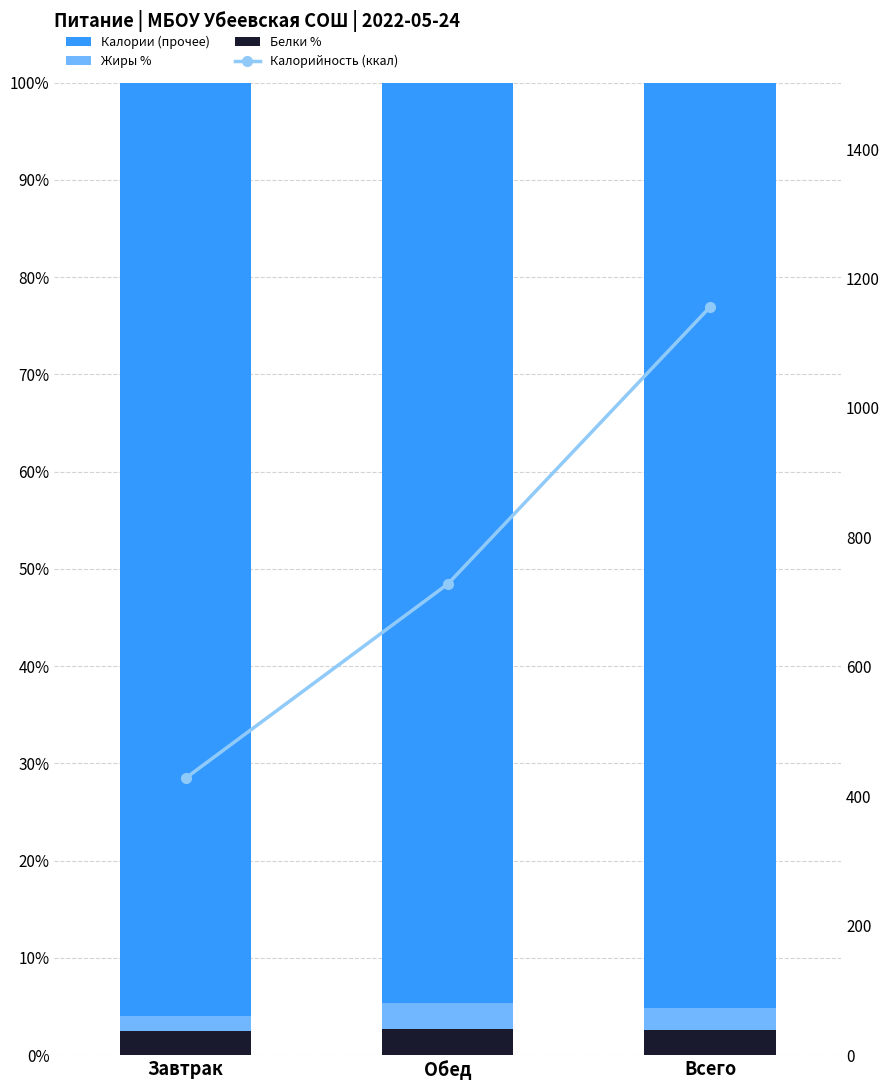

The Калории (прочее) series shows 168.4 at Обед. True or false?

False